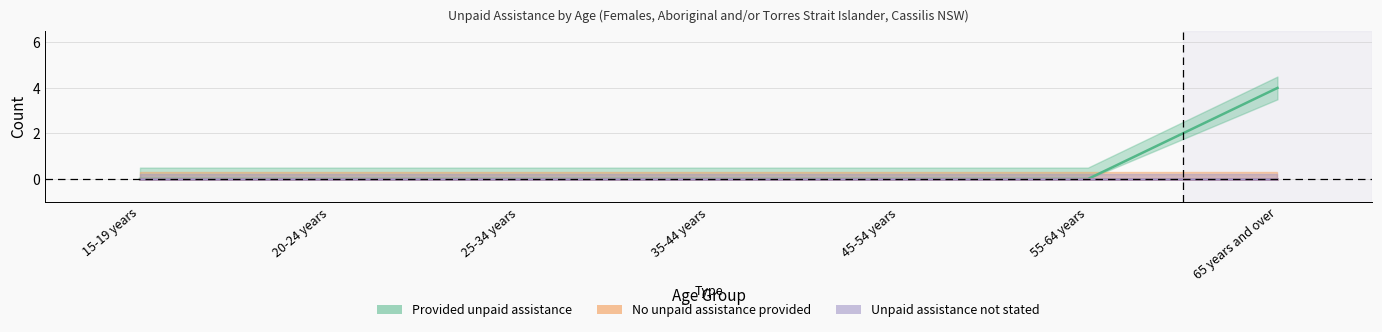

True or false: Unpaid assistance not stated and Provided unpaid assistance cross at least once.

False